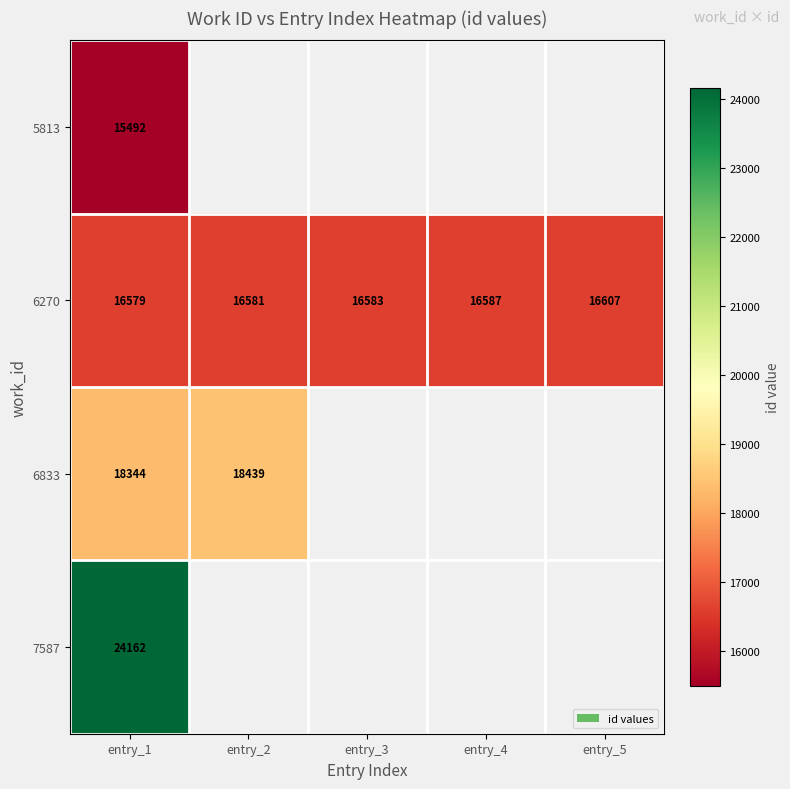

The 6270 series shows 3717.5 at entry_4. True or false?

False